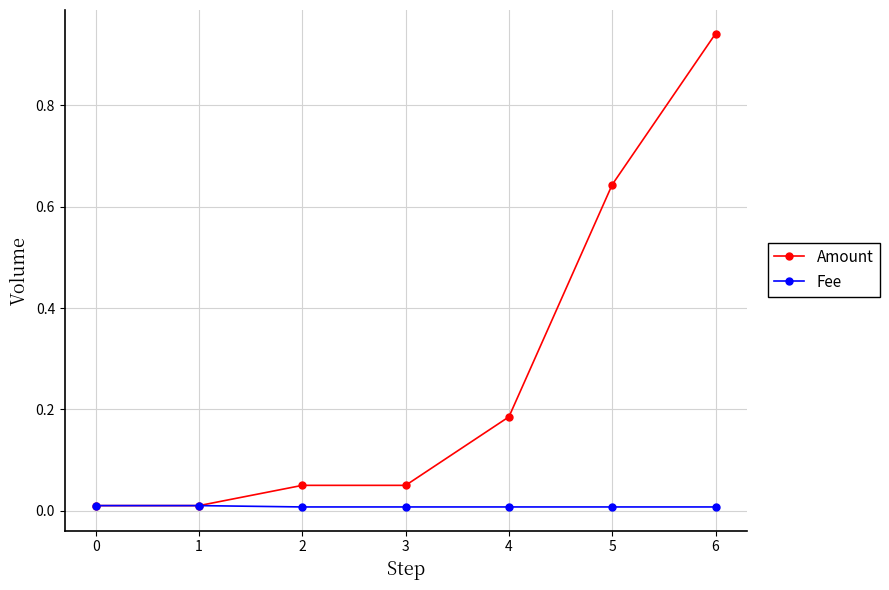

At how many categories does at least one series exceed 0?

7